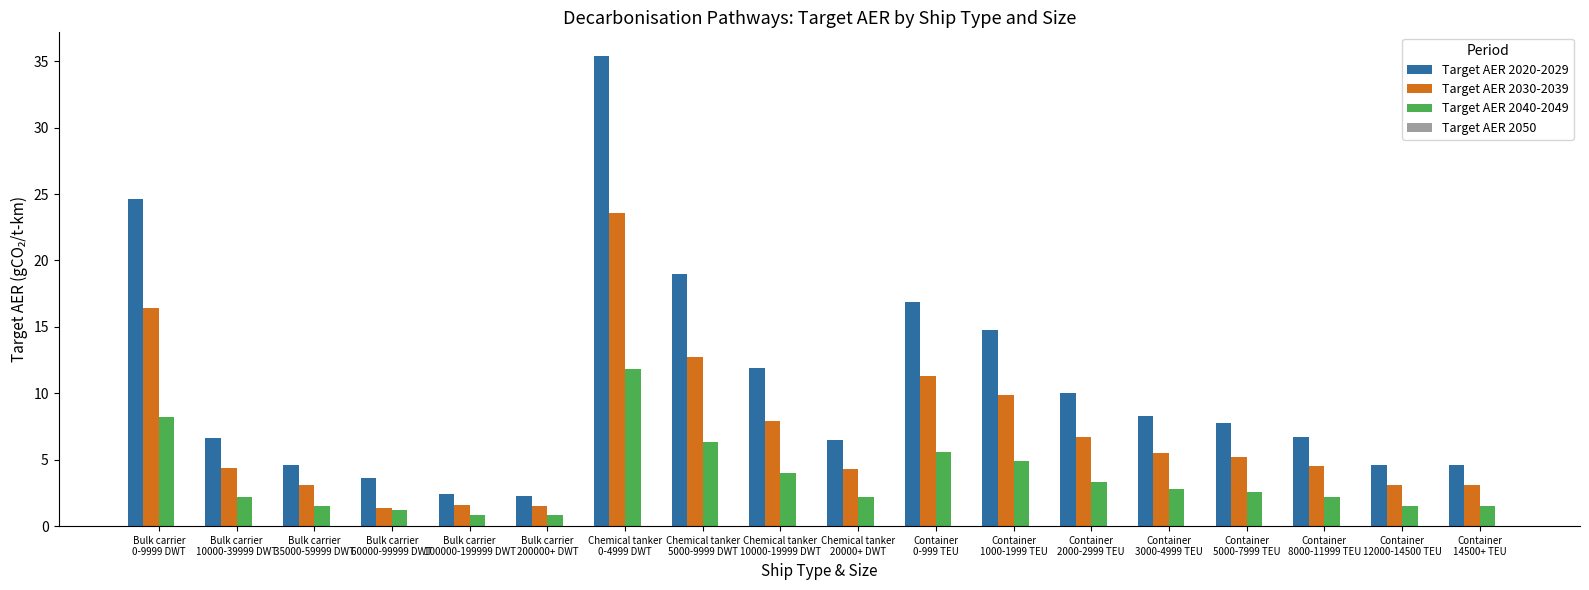

What is the lowest value of the Target AER 2040-2049 series?

0.8